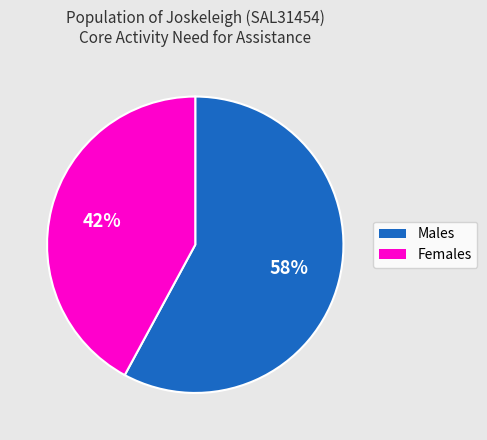

Rank the categories by value from lowest to highest.

Females, Males